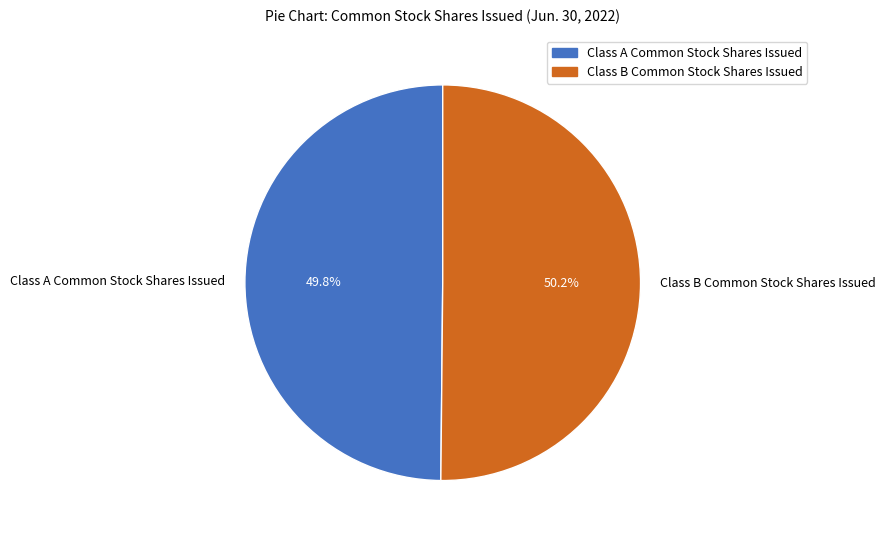

To the nearest percent, what portion does Class B Common Stock Shares Issued represent?

50%